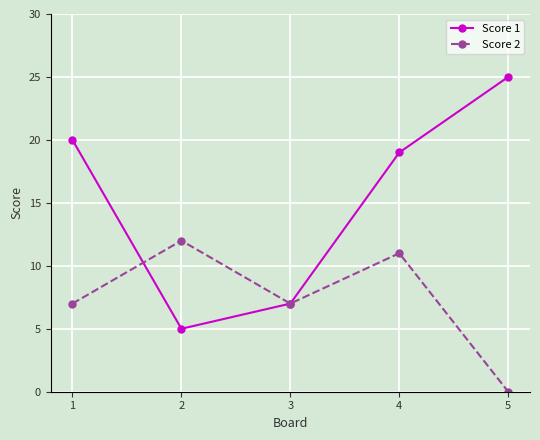

Which series has the largest range (max minus min)?

Score 1